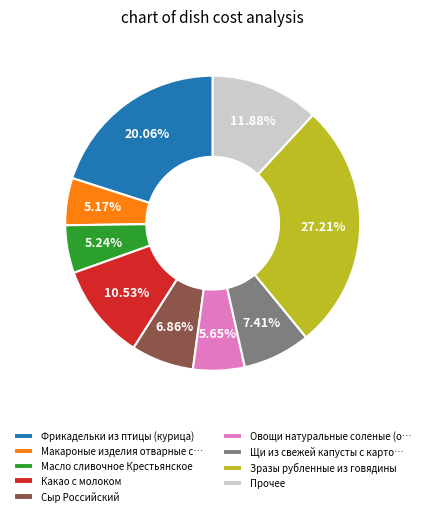

What is the largest slice in the pie chart?

Зразы рубленные из говядины